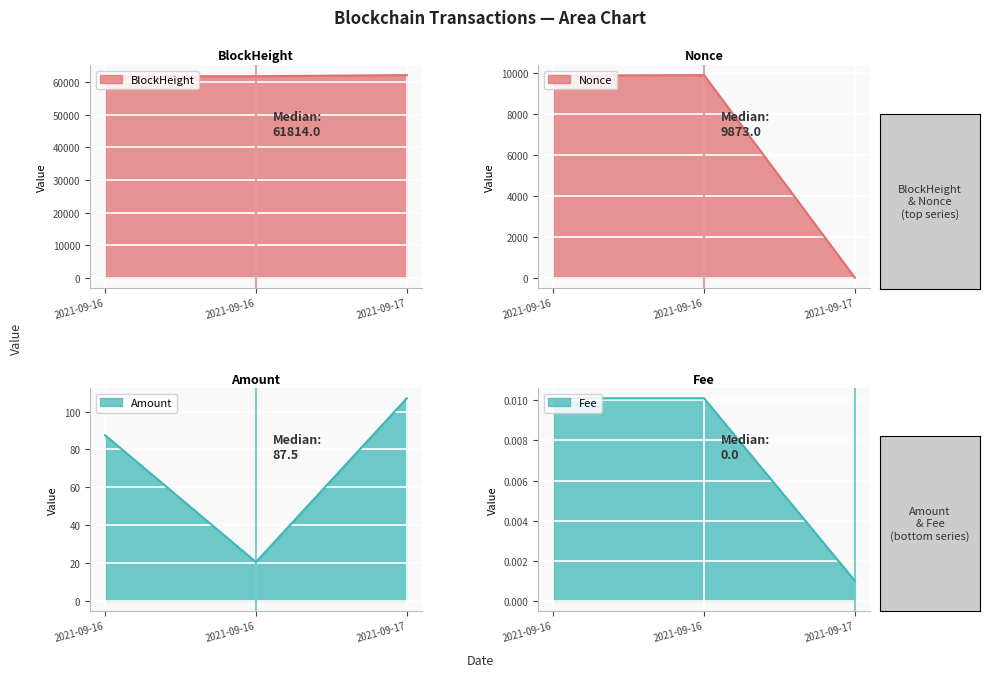

At which label is Nonce closest to 4947?

2021-09-16